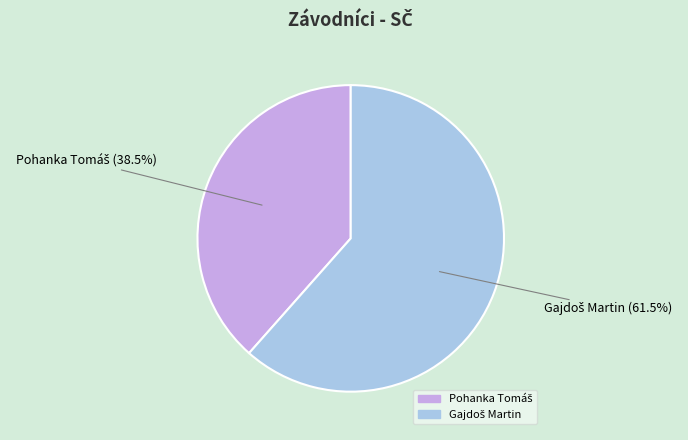

Is there any slice that represents more than half of the pie?

Yes